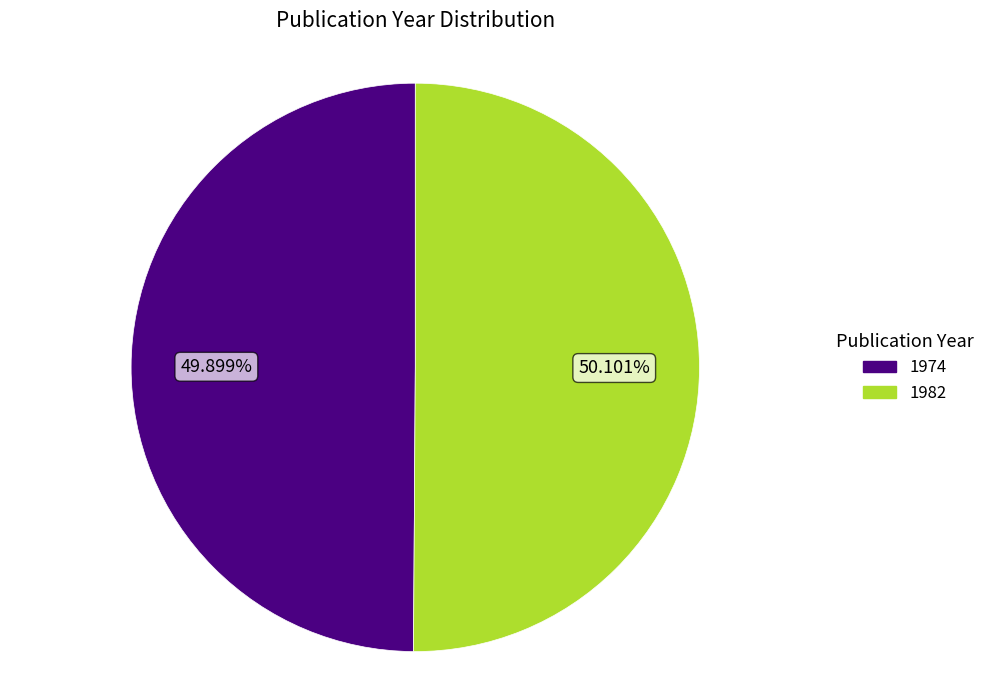

How many slices are in this pie chart?

2